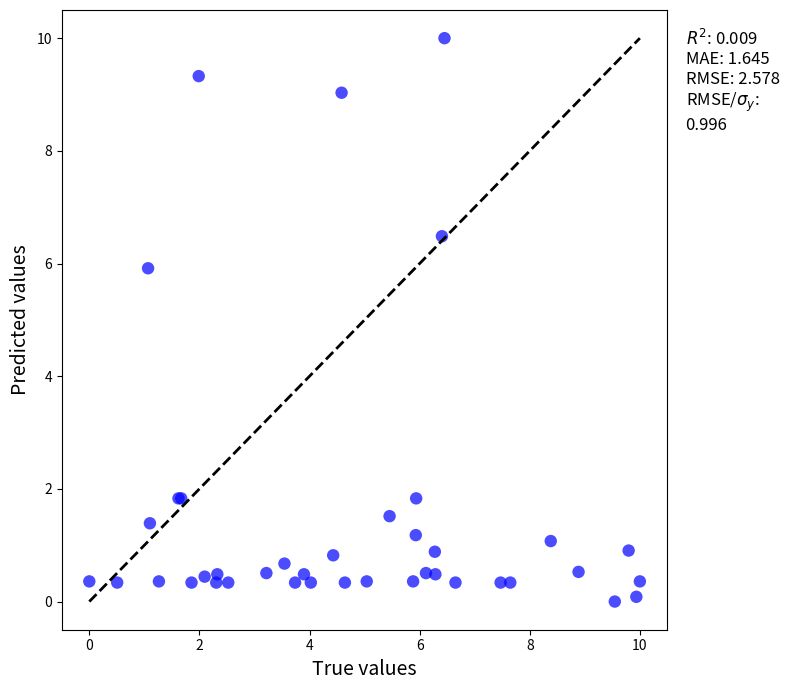

What Y value in the scatter plot is closest to 5?

5.9